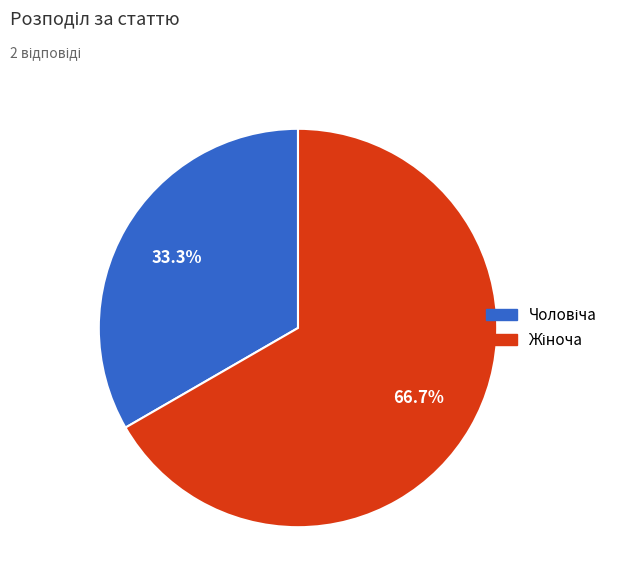

Is there any slice that represents more than half of the pie?

Yes